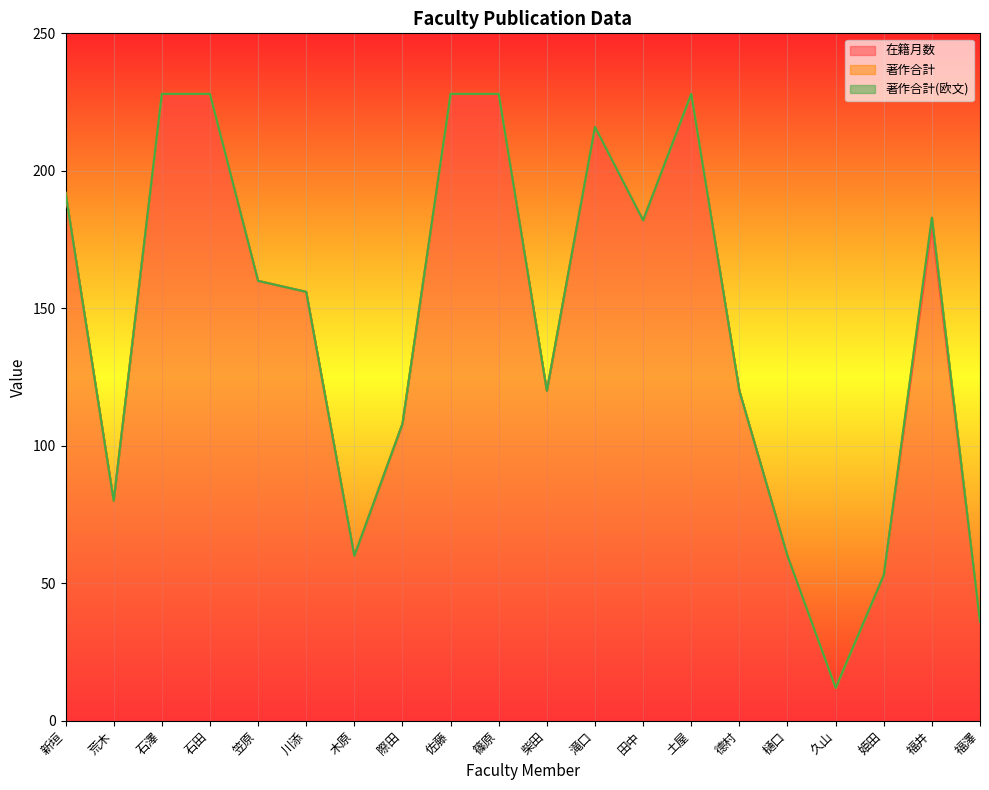

Rank the categories by 在籍月数 value from highest to lowest.

石澤, 石田, 佐藤, 篠原, 土屋, 滝口, 新垣, 田中, 福井, 笠原, 川添, 柴田, 德村, 際田, 荒木, 木原, 樋口, 姫田, 福澤, 久山